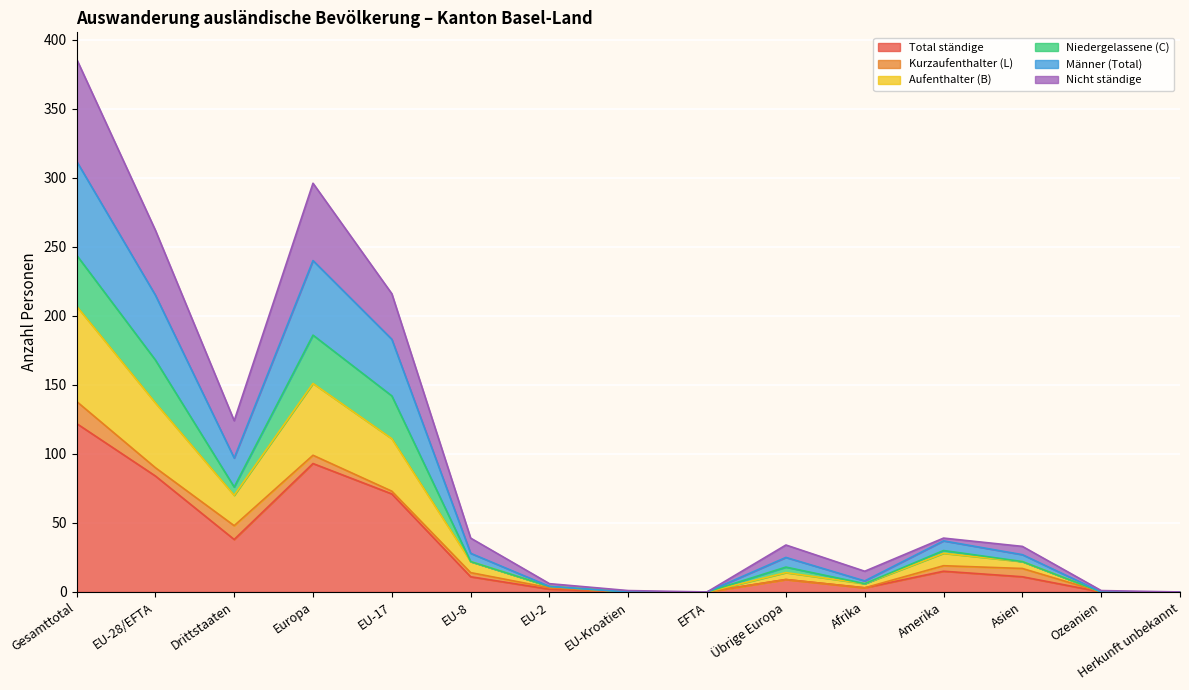

True or false: Männer (Total) and Total ständige intersect in this chart.

False